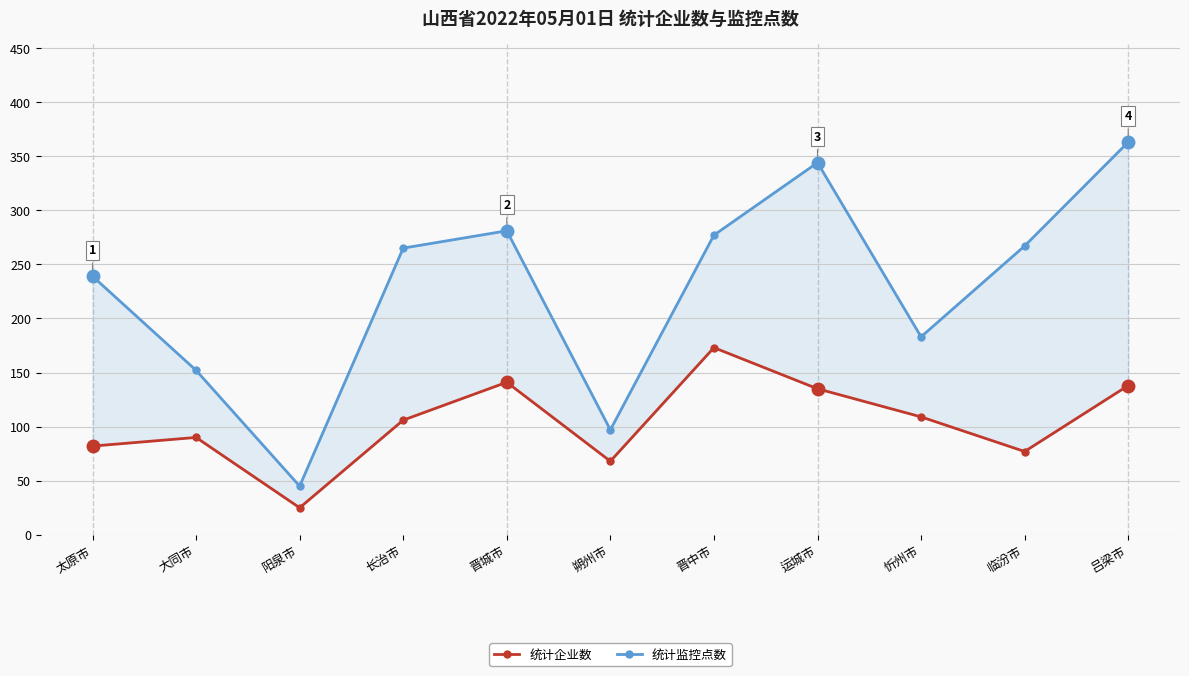

At how many categories does at least one series exceed 189?

7